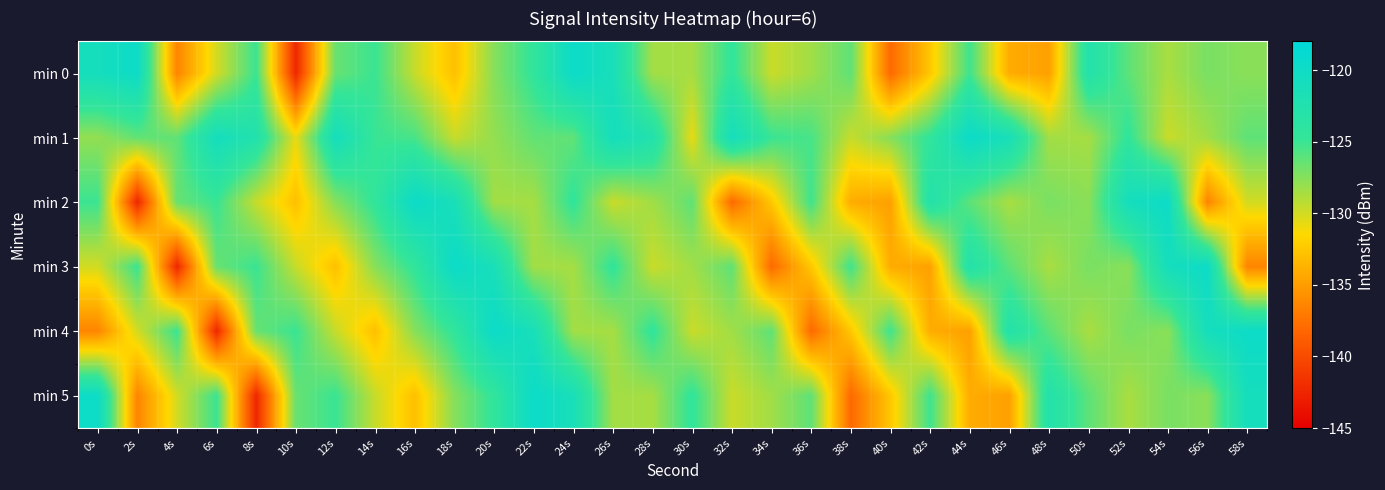

List the series in order of their peak value, highest first.

min 0, min 1, min 2, min 3, min 4, min 5